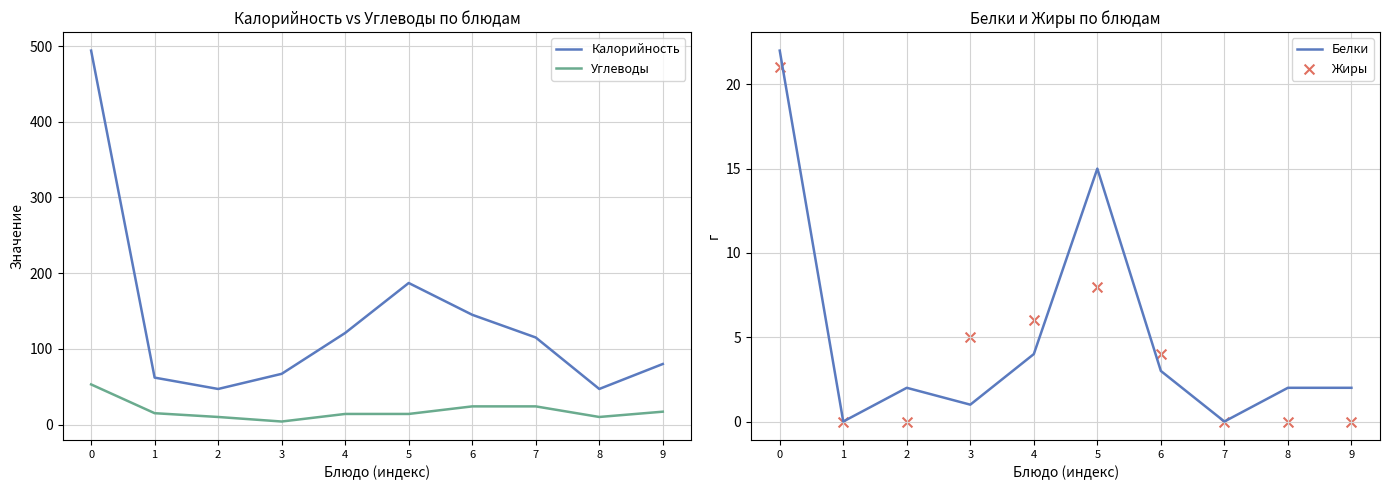

Is the value of Углеводы at 9 greater than the value of Калорийность at 6?

No